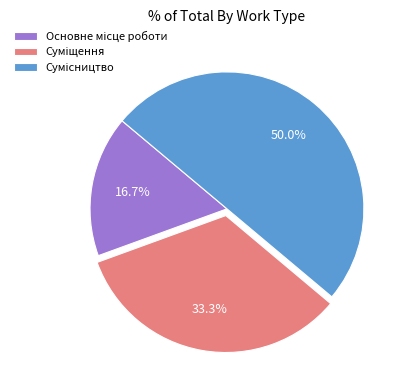

Rank the categories by value from lowest to highest.

Основне місце роботи, Суміщення, Сумісництво